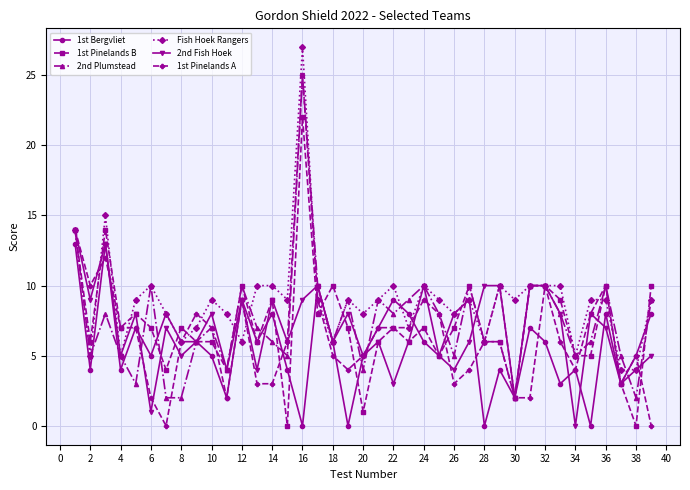

After their last crossing, which series has the higher values: 2nd Fish Hoek or 1st Pinelands B?

1st Pinelands B